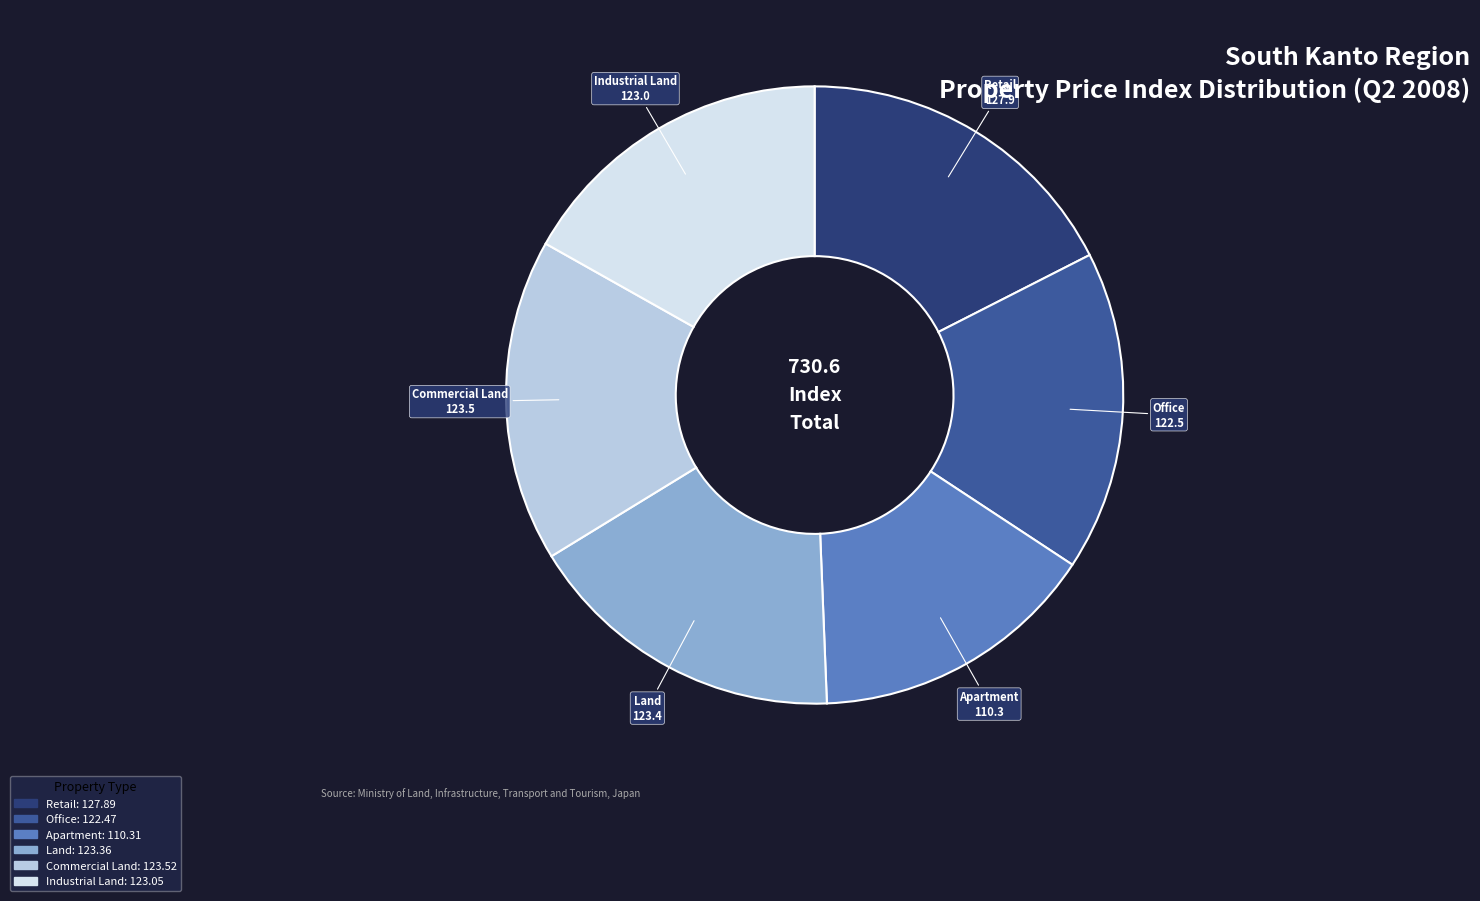

Which category has the smallest portion of the pie?

Apartment